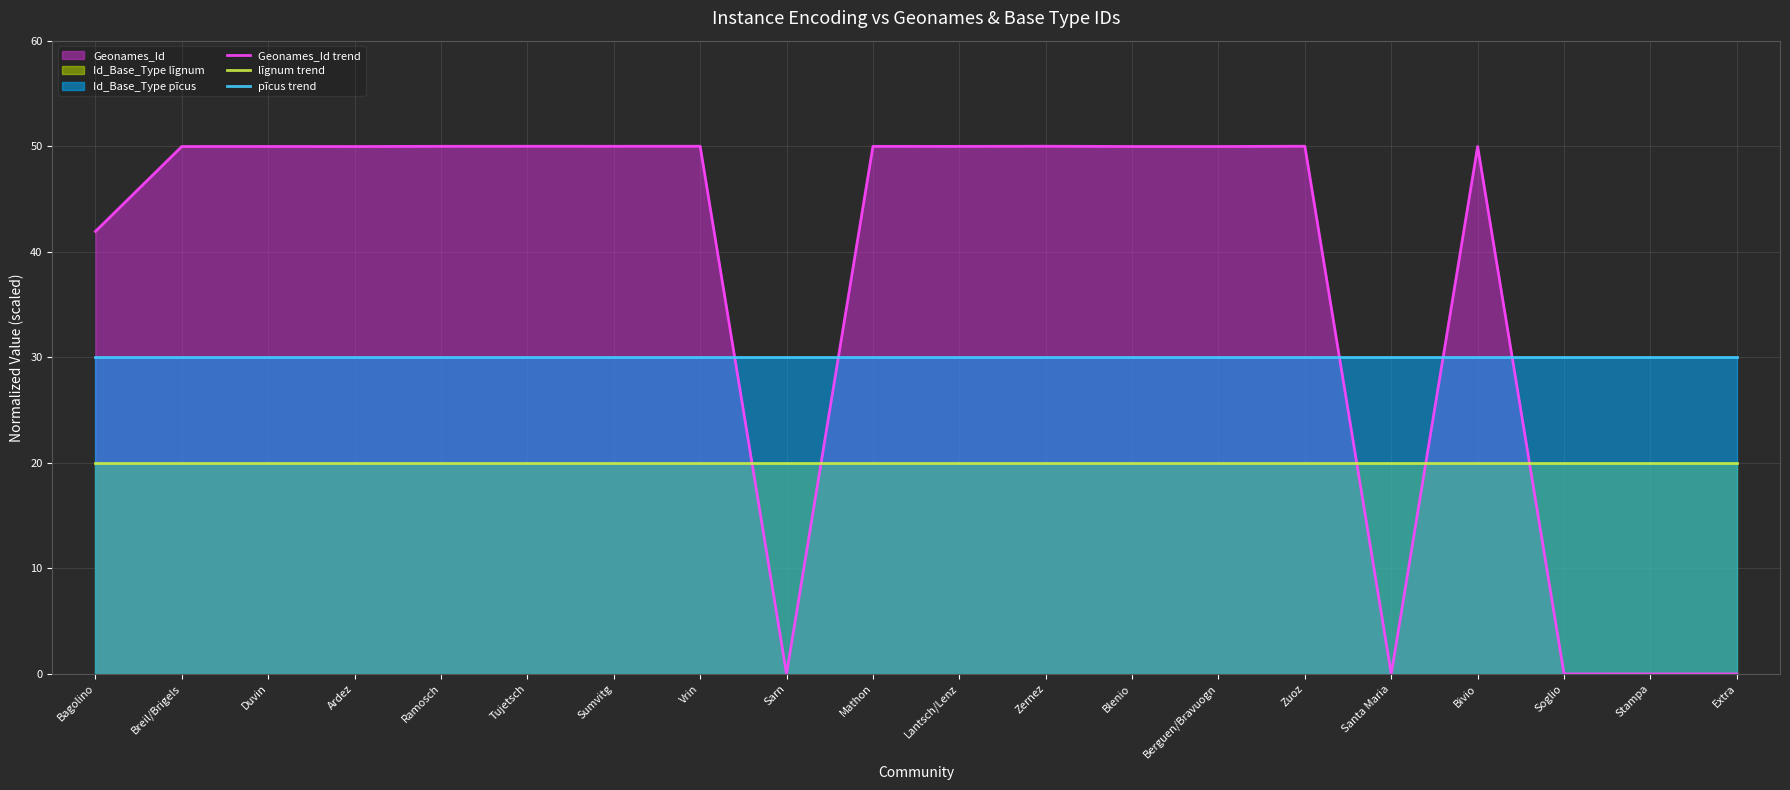

True or false: lĭgnum trend and pīcus trend intersect in this chart.

False